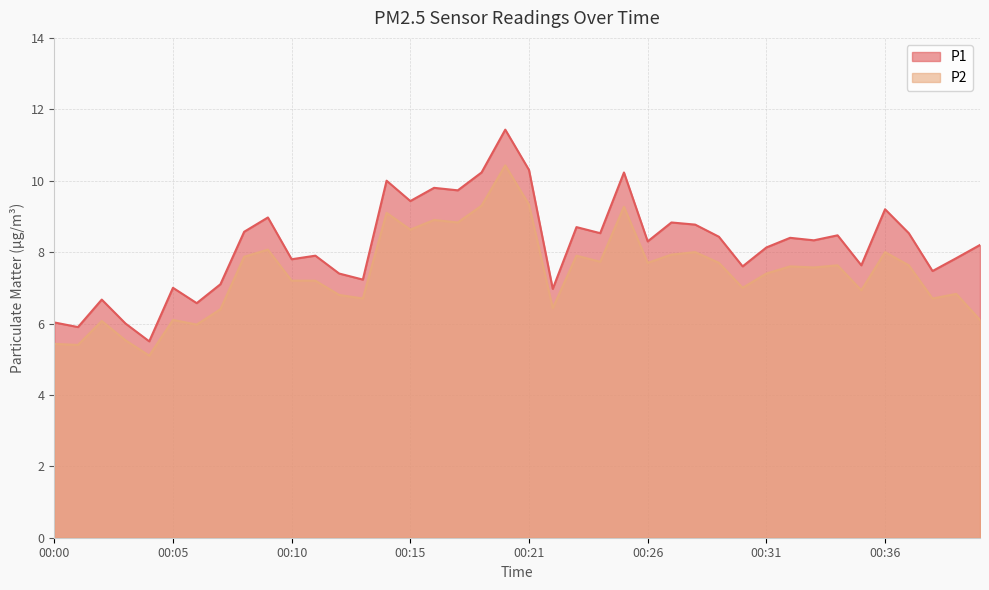

Is it true that P2 equals 2.3 at 00:15?

False